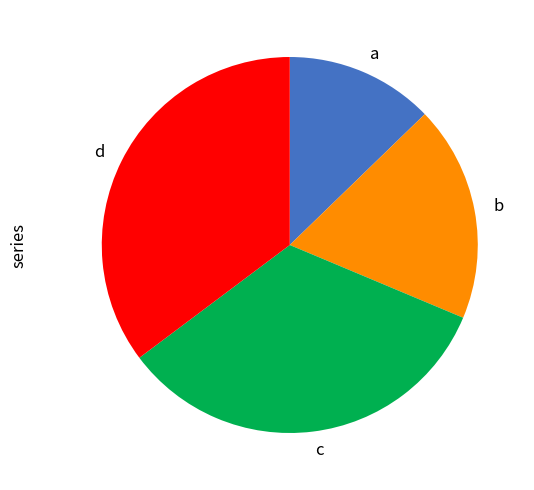

The a slice represents 18% of the pie. True or false?

False